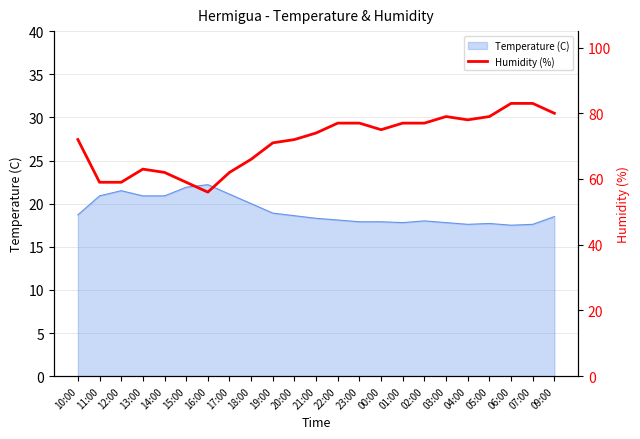

At which label is the value closest to 69?

19:00